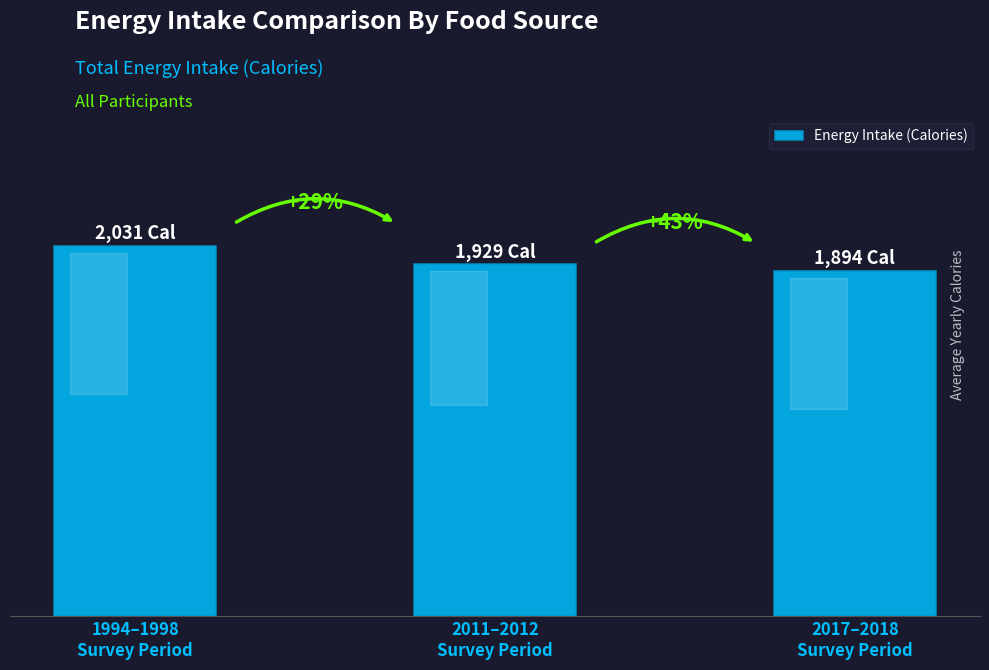

What is the label of the 3rd bar from the left?

2017–2018
Survey Period